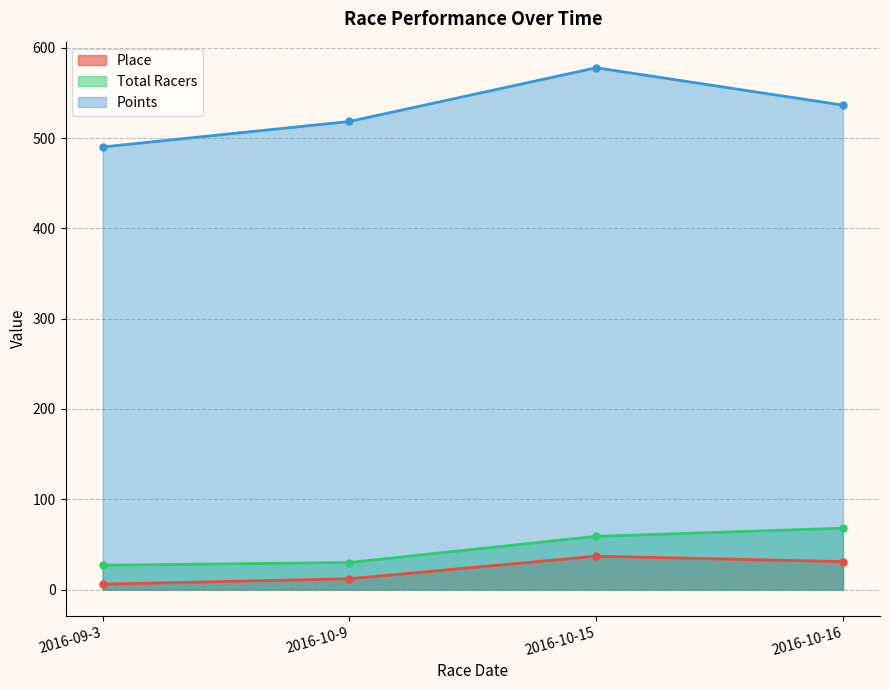

How many lines are shown in the chart?

3